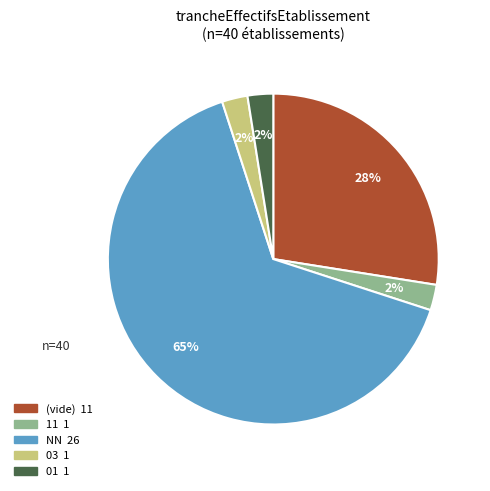

To the nearest percent, what is the average slice percentage?

20%